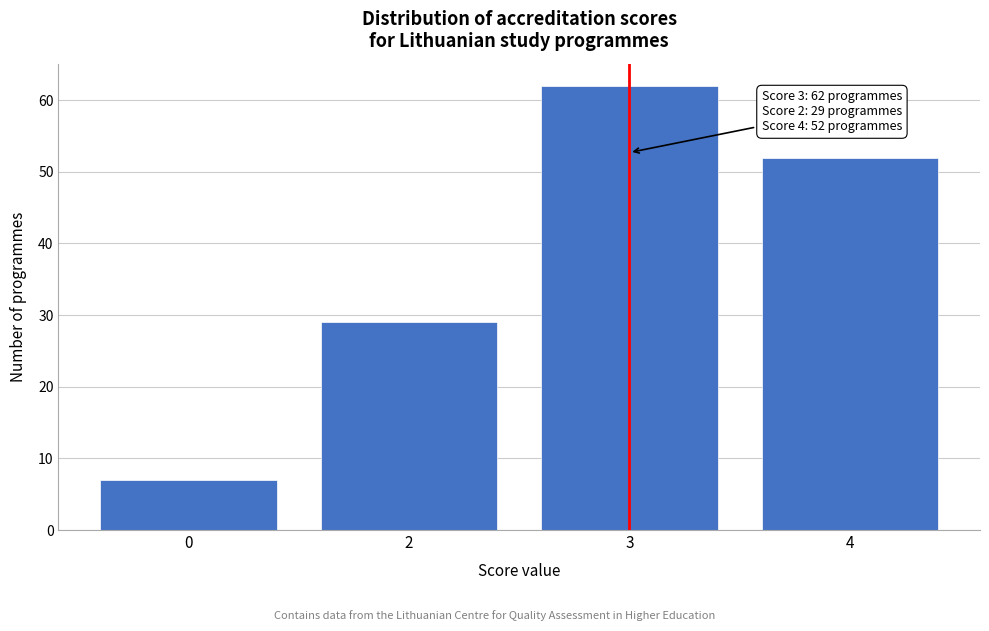

Reading left to right, list all the values displayed in this chart.

0=7	2=29	3=62	4=52